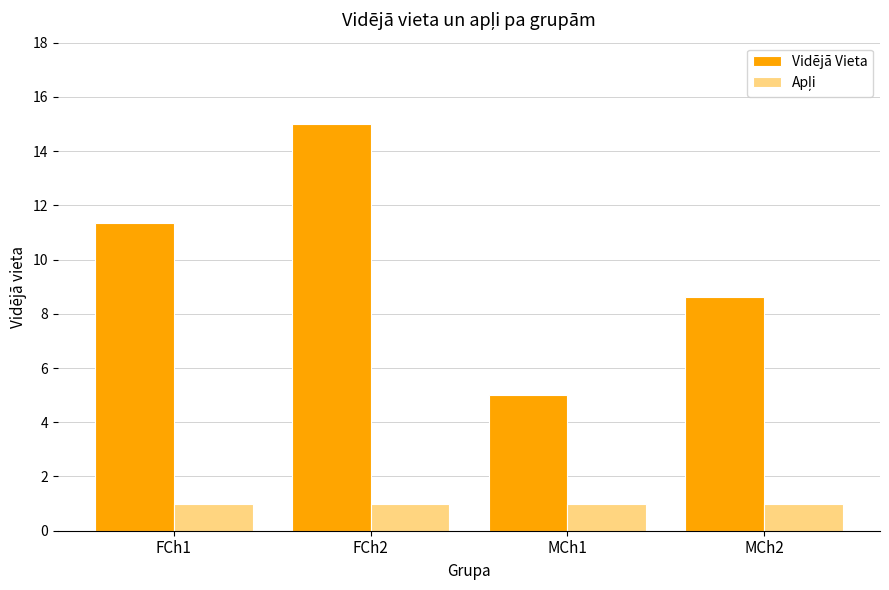

How many groups of bars are there?

4